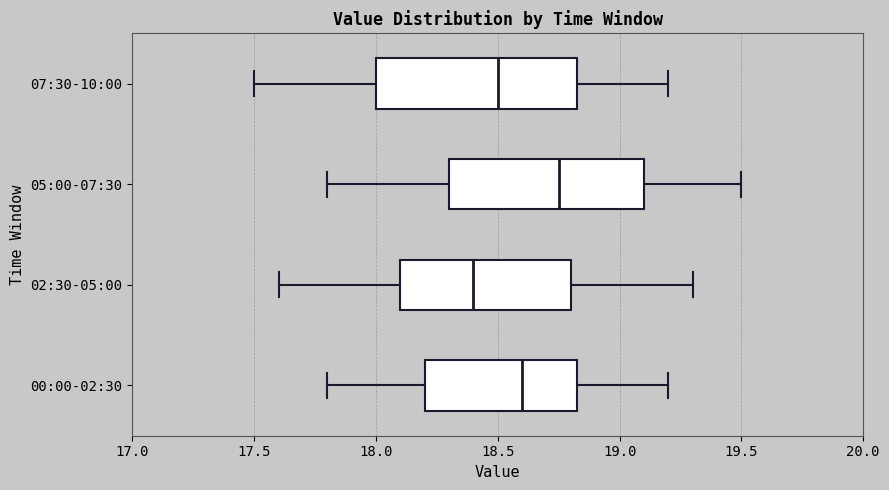

Which box has the furthest to the right median line?

05:00-07:30